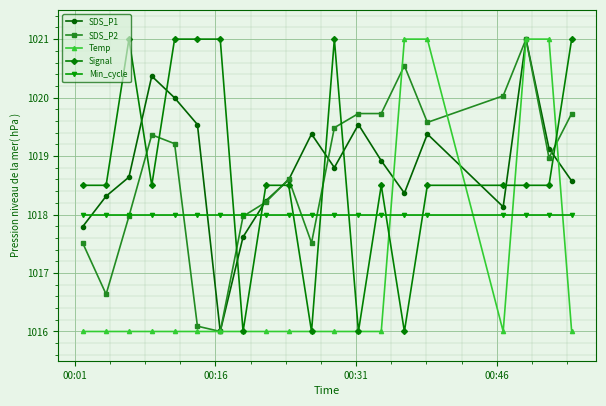

In SDS_P1, how many points are lower than both neighbors (excluding endpoints)?

4